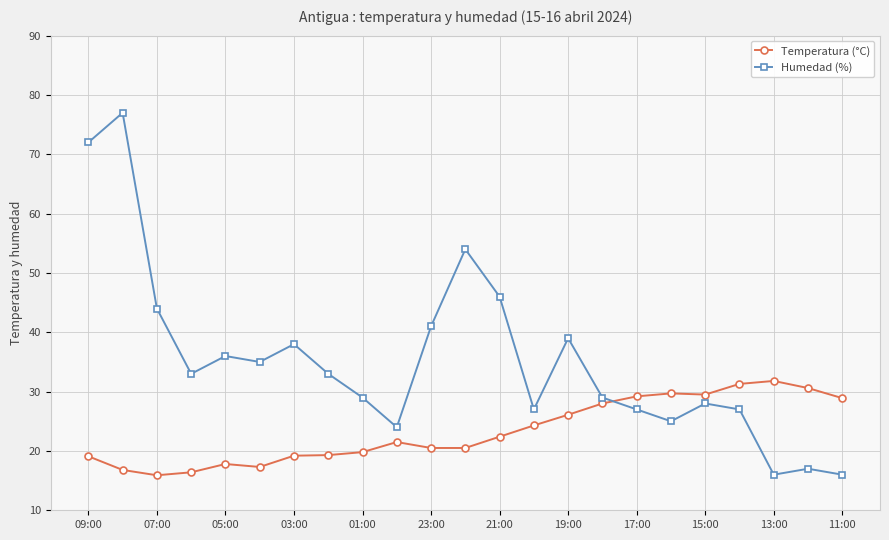

What is the value of the Temperatura (°C) point at the 19th from the left?

29.5